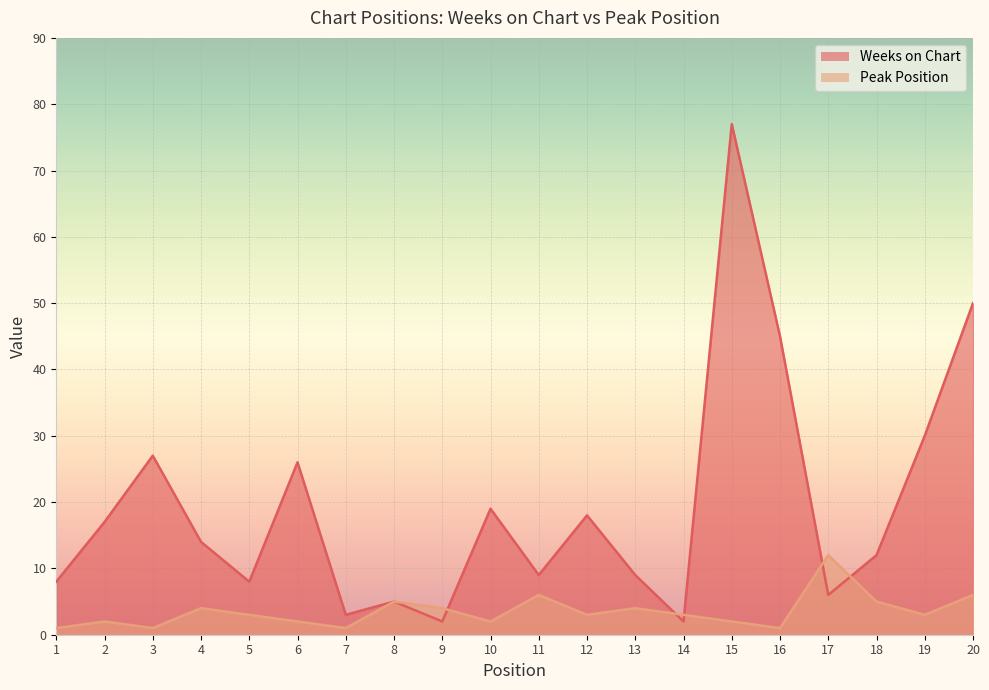

What is the maximum value shown in the chart?

77